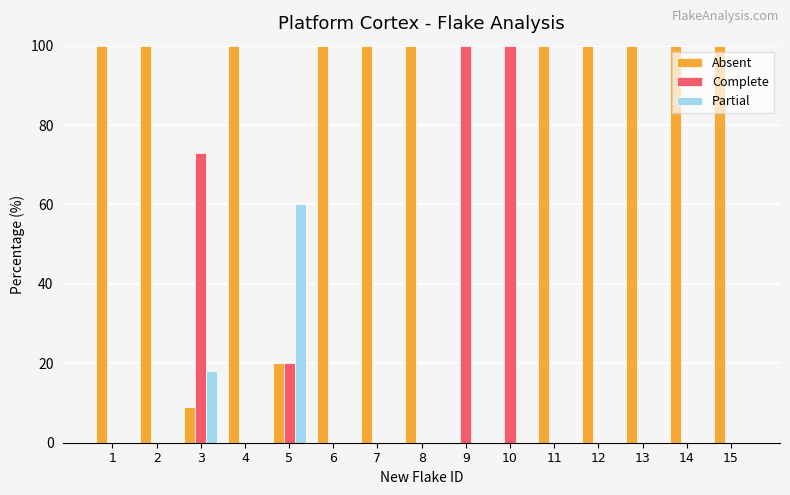

Count the number of categories in the chart.

15